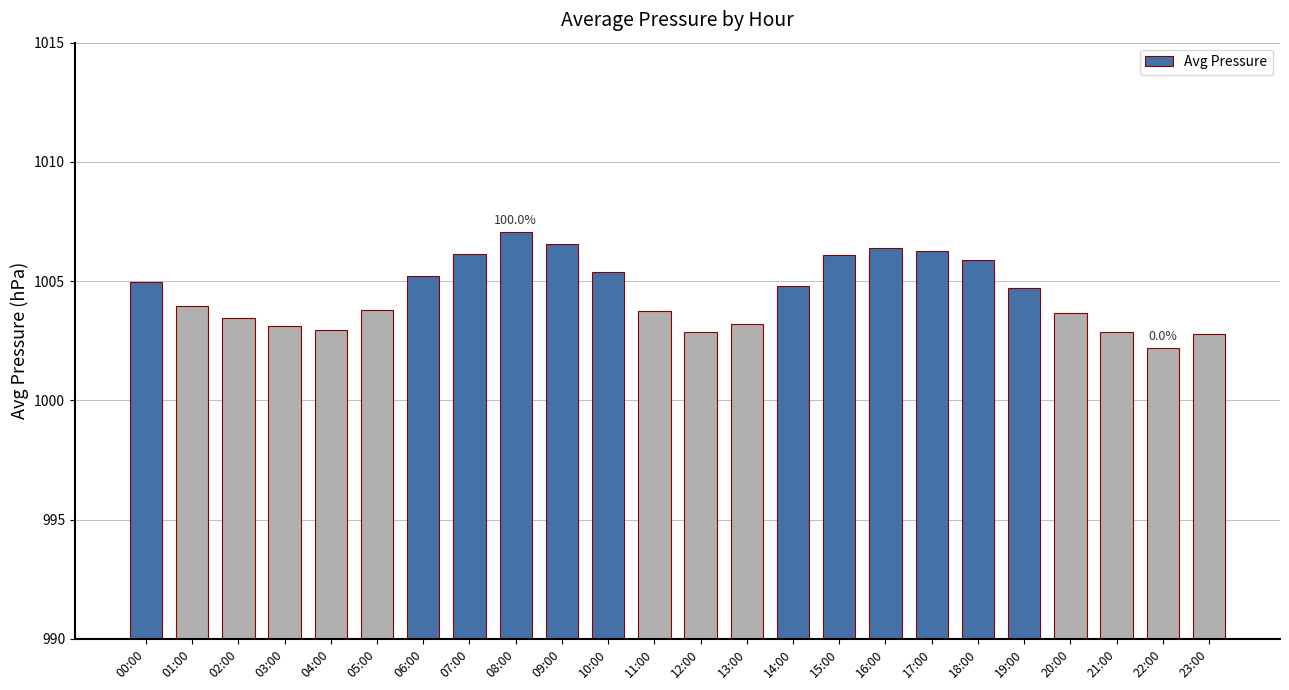

At which category does the chart reach its peak across all series?

08:00